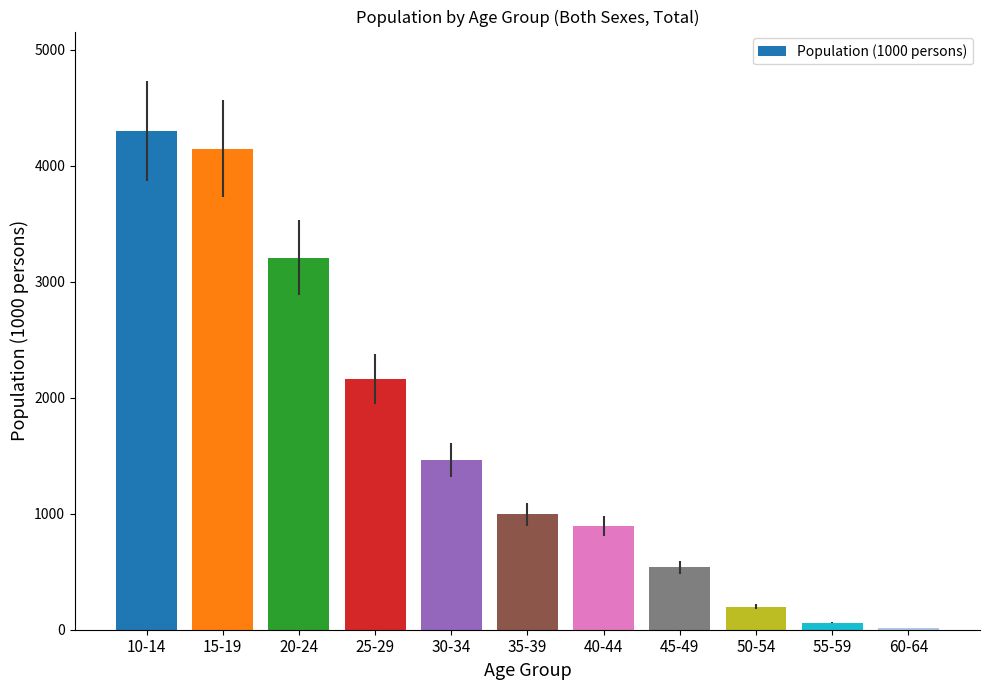

What is the change in value from 20-24 to 50-54?

-3011